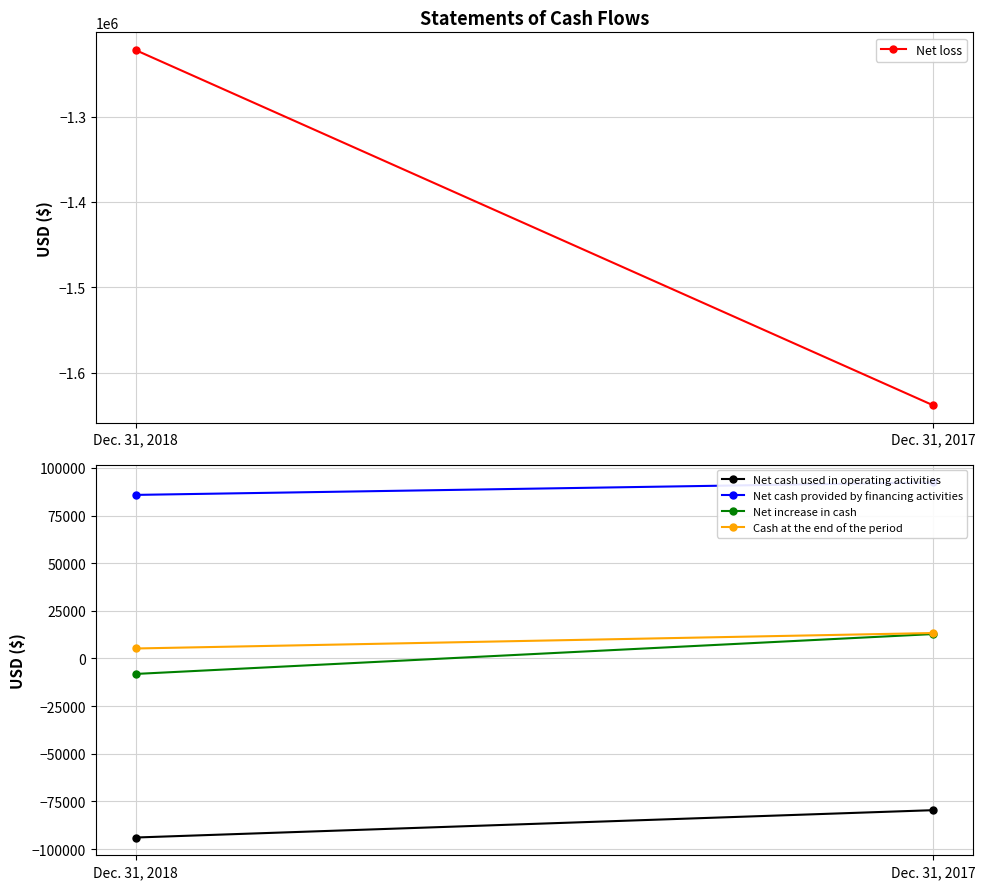

List the labels in order of Net cash used in operating activities value, largest first.

Dec. 31, 2017, Dec. 31, 2018